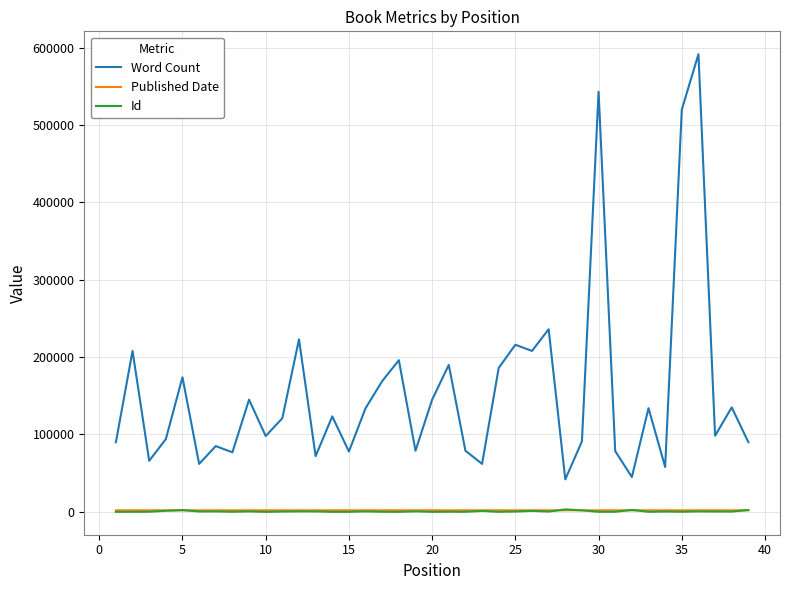

What is the highest value of the Word Count series?

591554